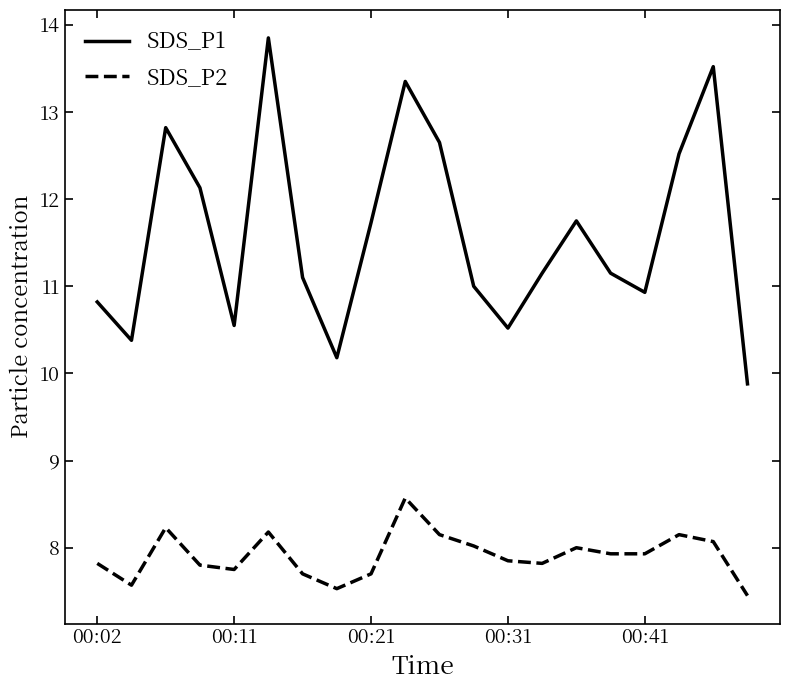

What is the sum of all SDS_P2 values?

158.2